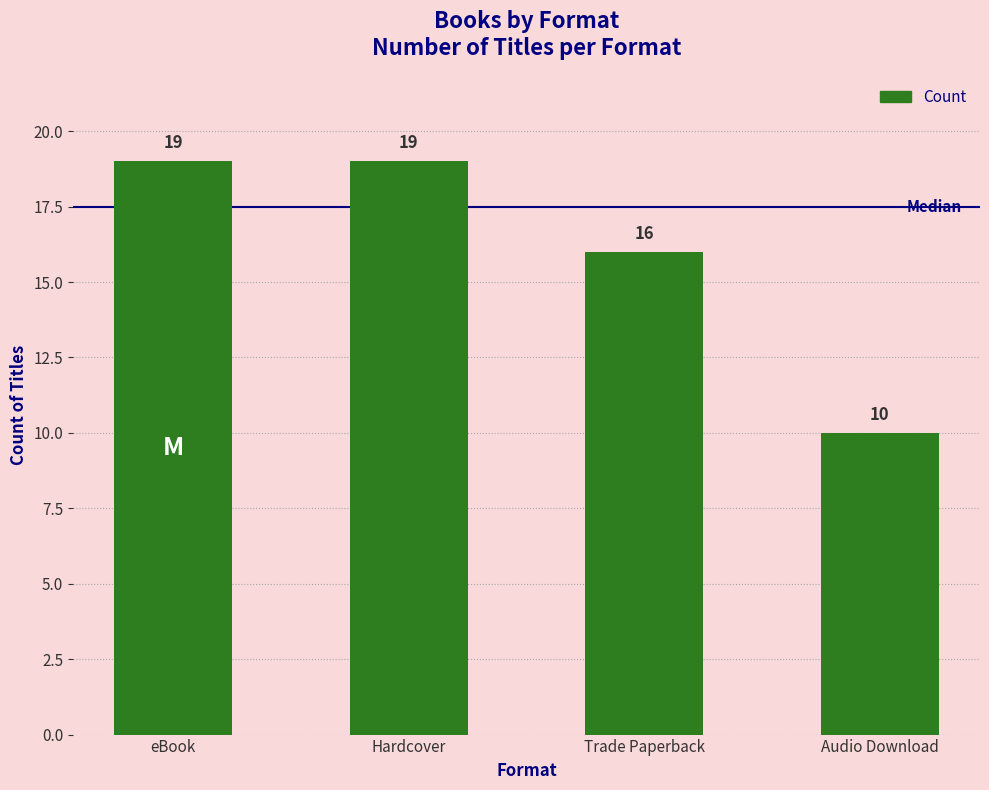

What is the average value?

16